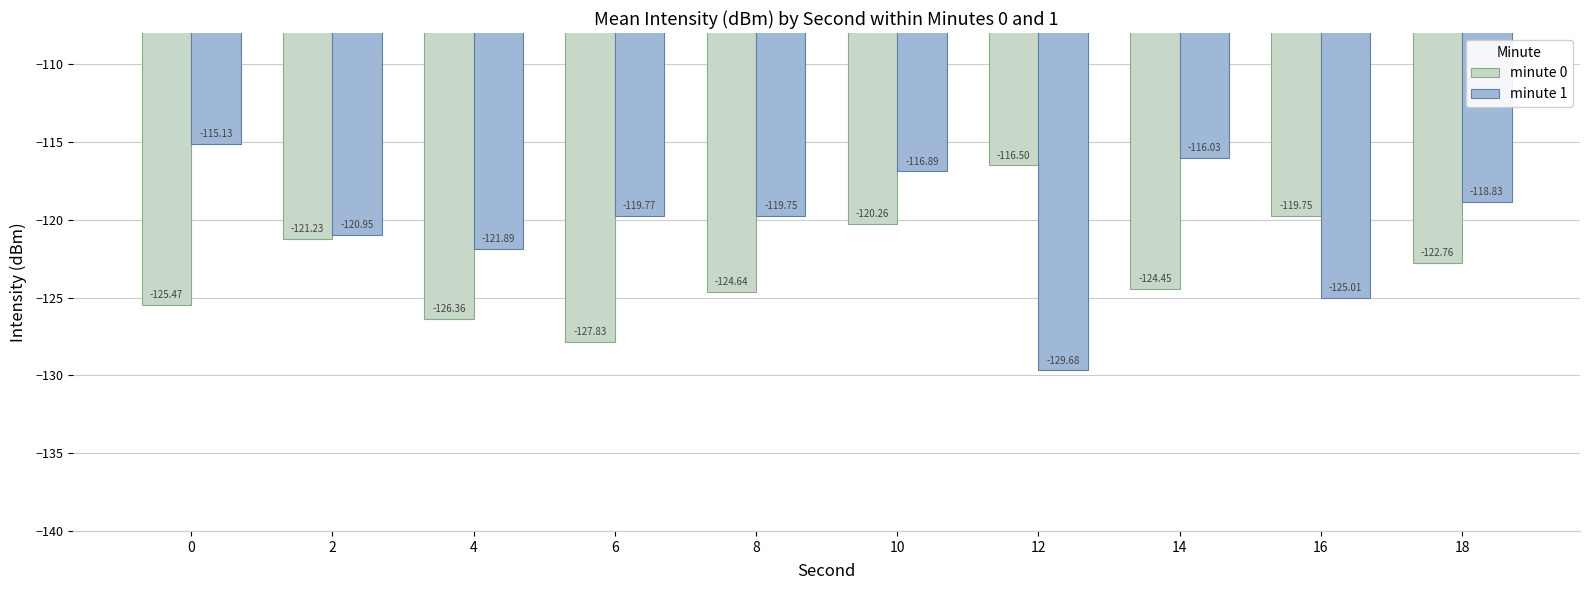

Rank the series by their maximum value, from lowest to highest.

minute 0, minute 1